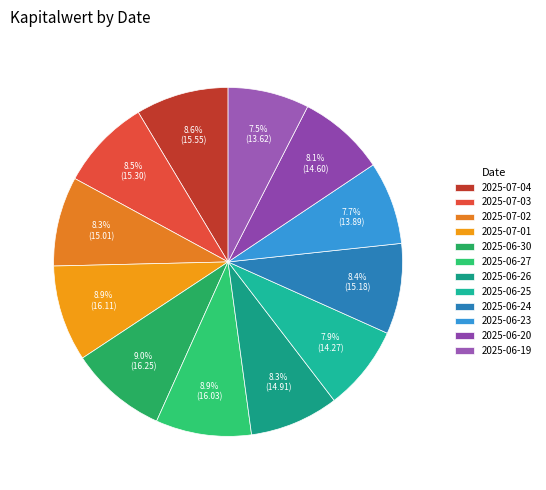

What percentage is the 2025-07-02 slice, to the nearest percent?

8%